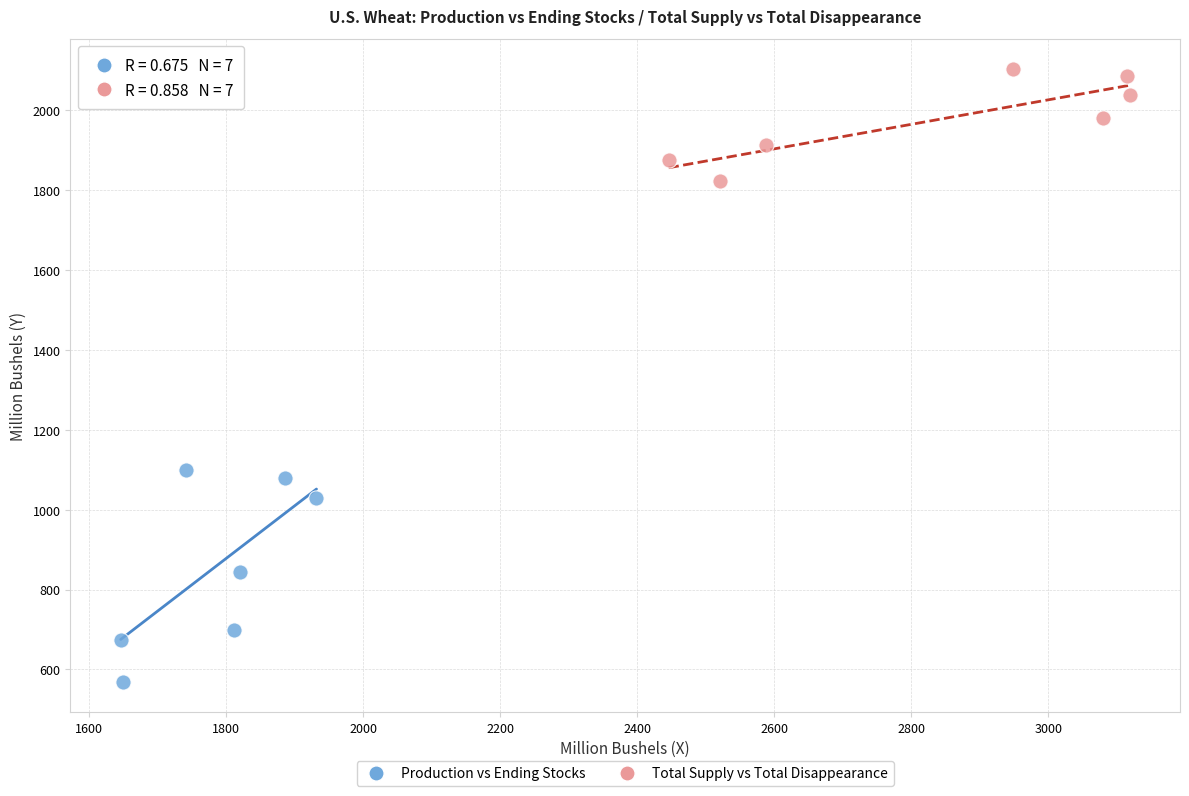

Which series has the largest Y range (max minus min)?

Production vs Ending Stocks